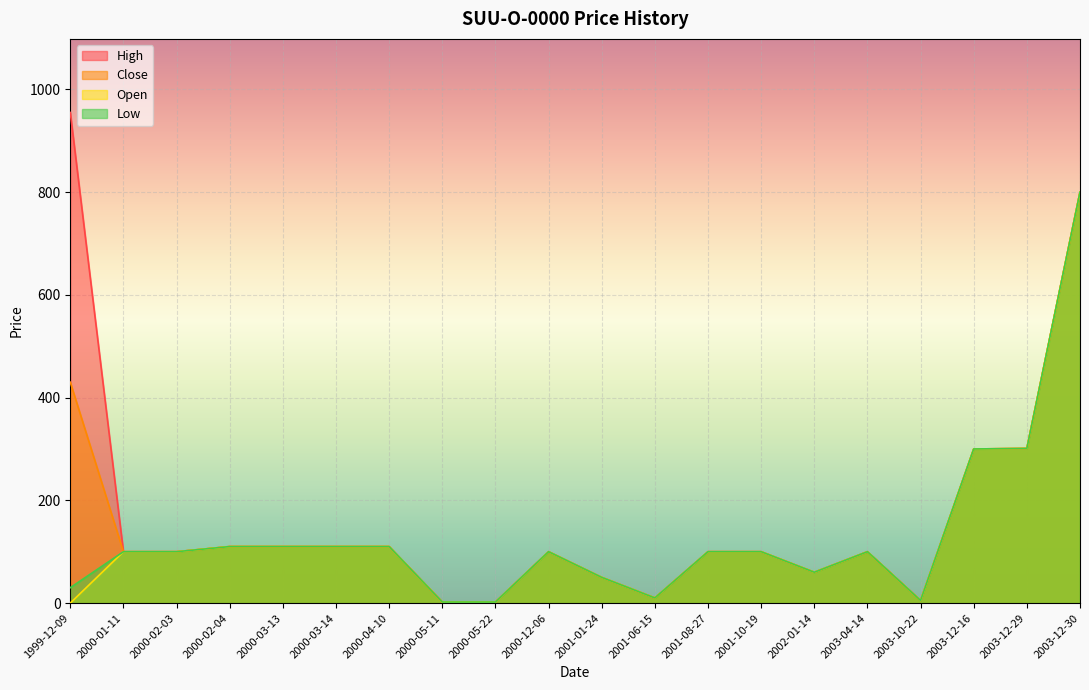

What is the sum of all High values?

3525